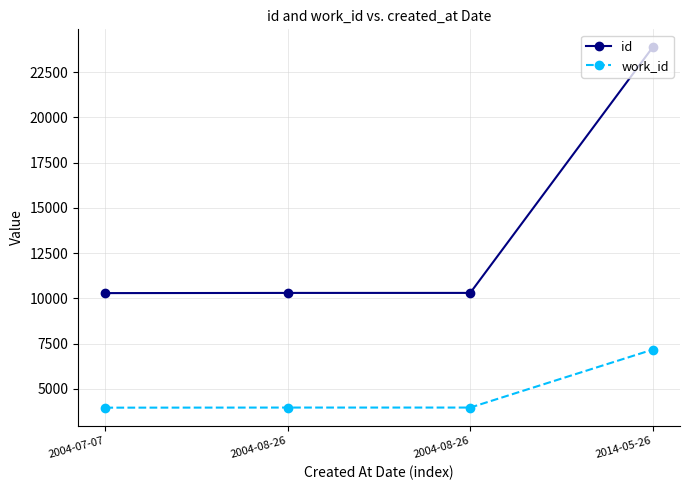

Rank the categories by work_id value from lowest to highest.

2004-07-07, 2004-08-26, 2004-08-26, 2014-05-26